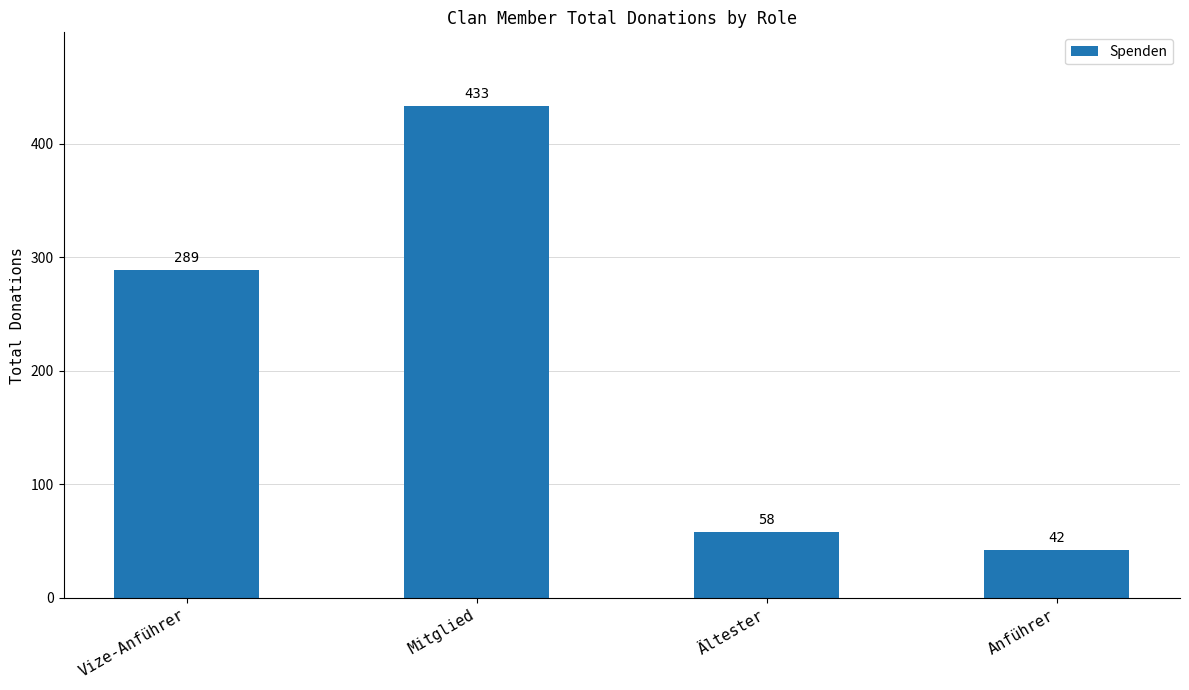

Are the bars grouped side by side (vs. stacked)?

No